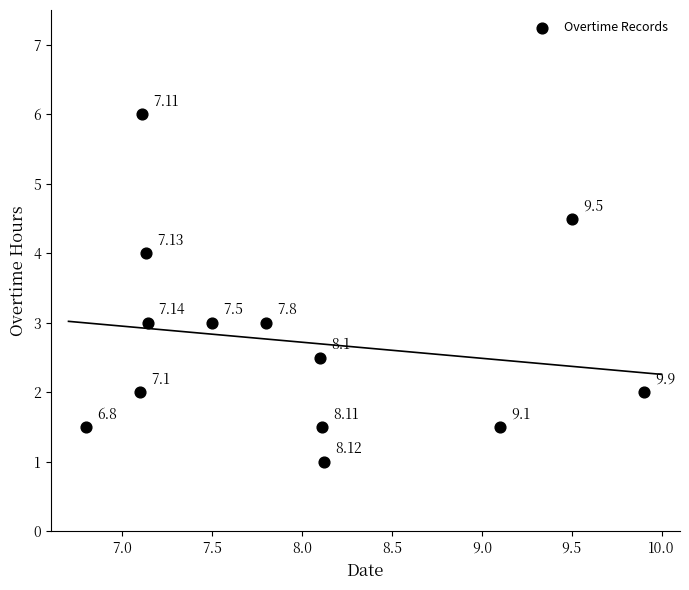

What is the range of Y values (max minus min)?

5.0